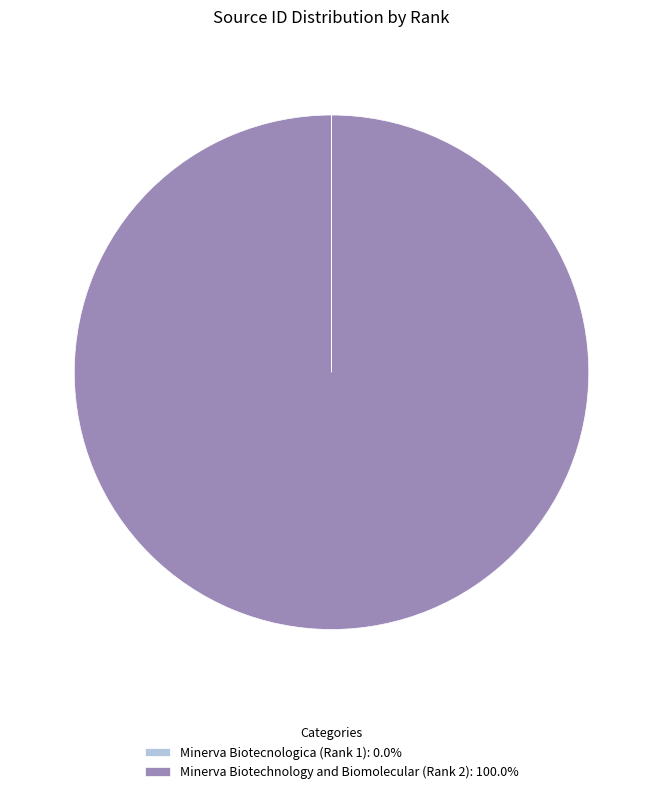

Is there any slice that represents more than half of the pie?

Yes